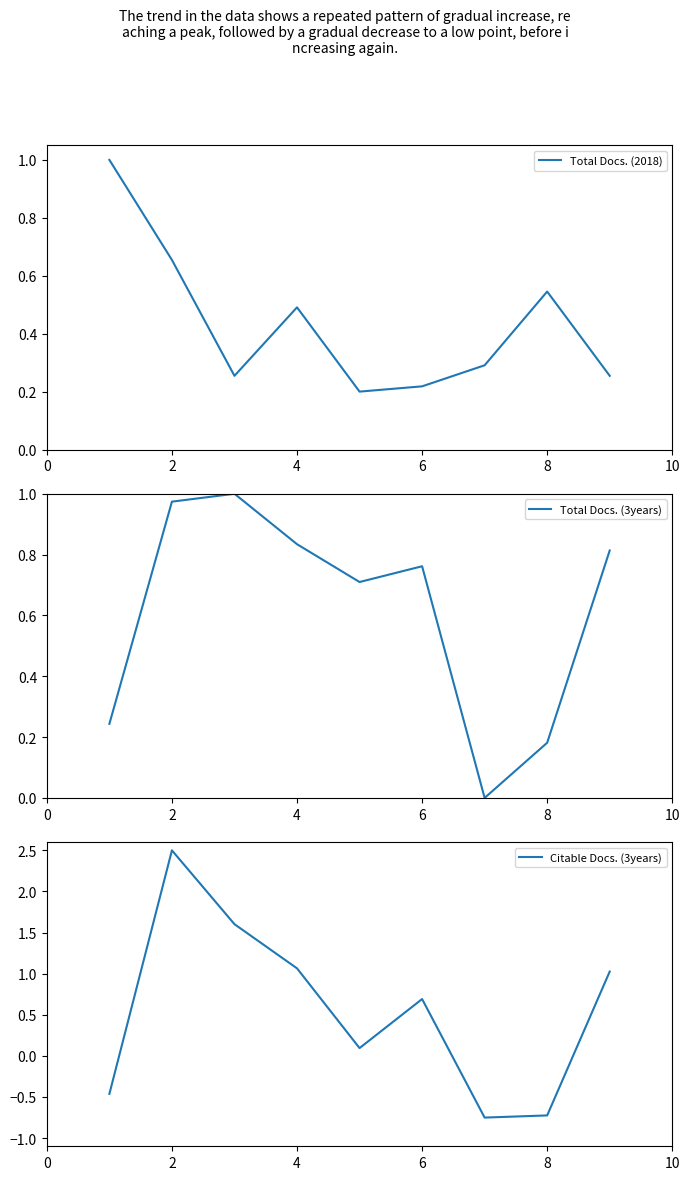

In Total Docs. (3years), how many points are lower than both neighbors (excluding endpoints)?

2